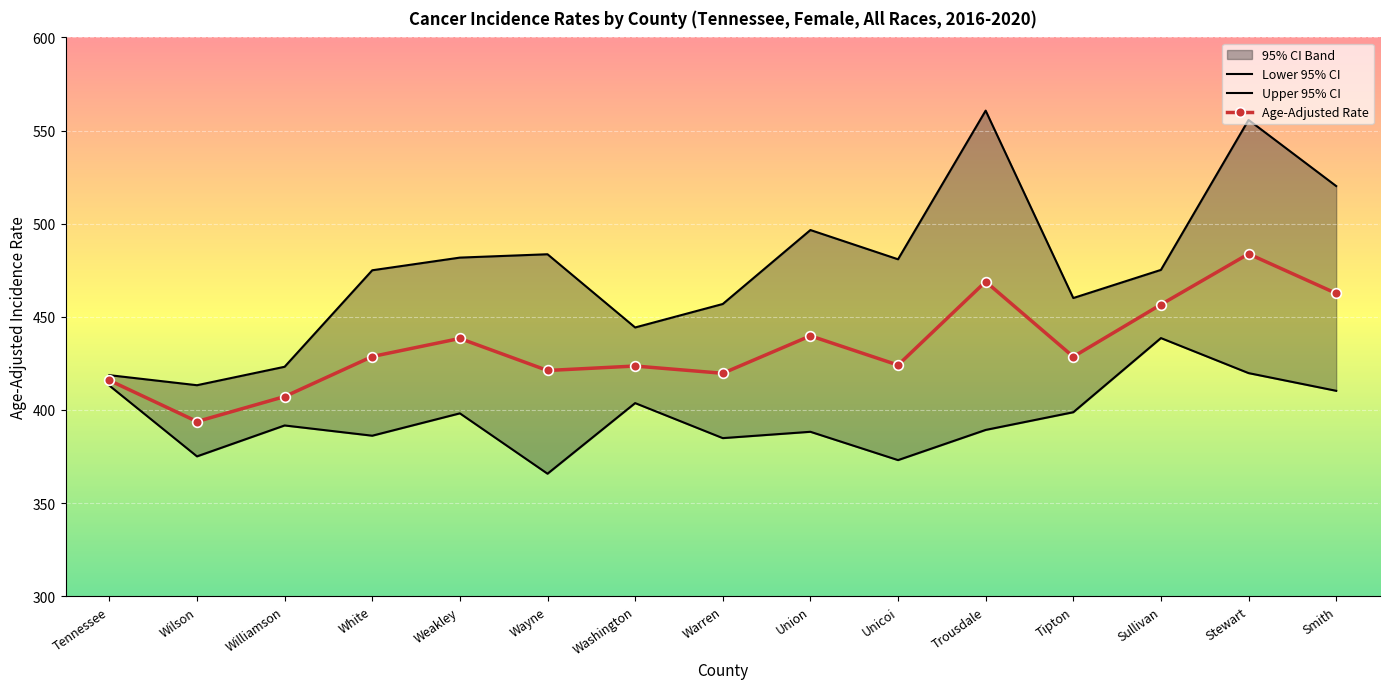

Rank the series at Smith from highest to lowest value.

Upper 95% CI, Age-Adjusted Rate, Lower 95% CI